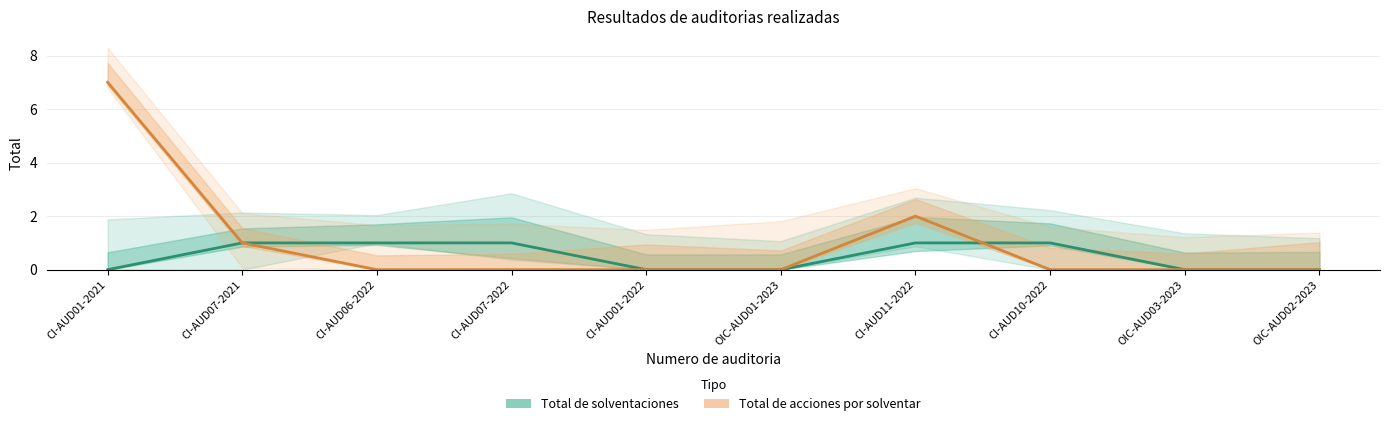

After their last crossing, which series has the higher values: Total de acciones por solventar or Total de solventaciones?

Total de solventaciones